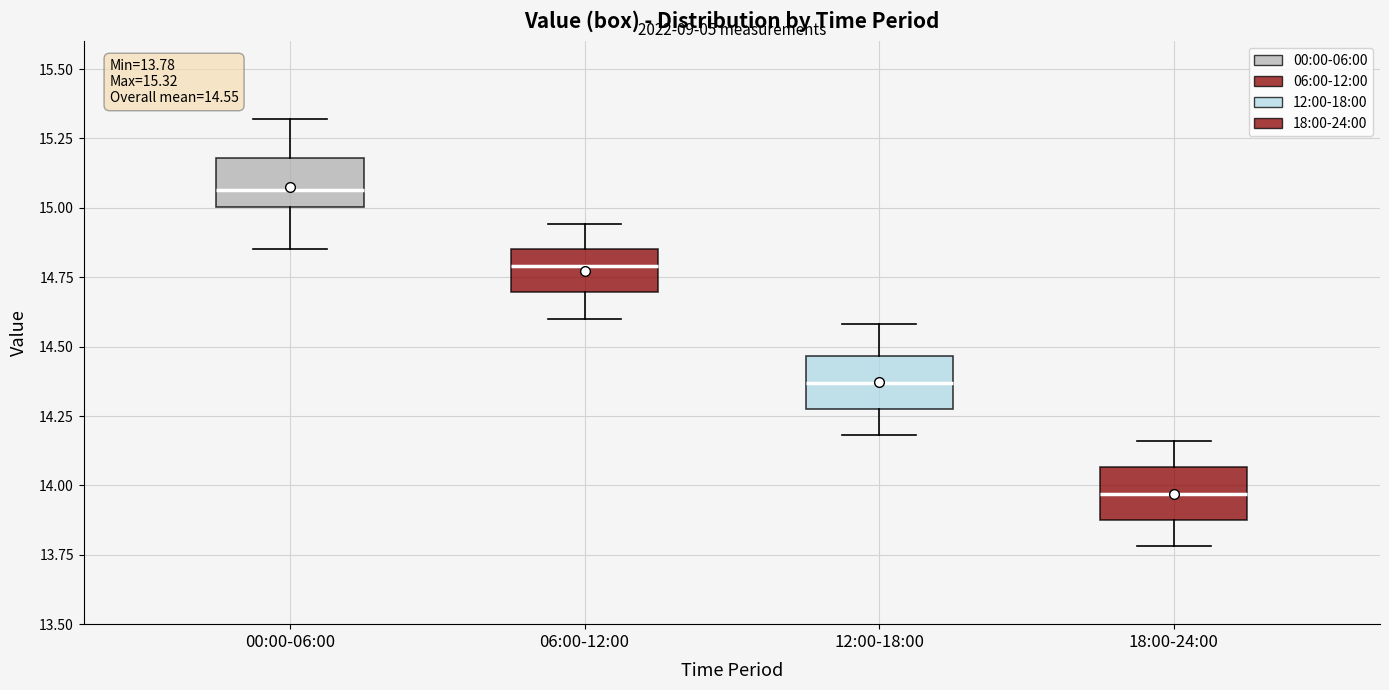

Which box's median line is the highest?

00:00-06:00